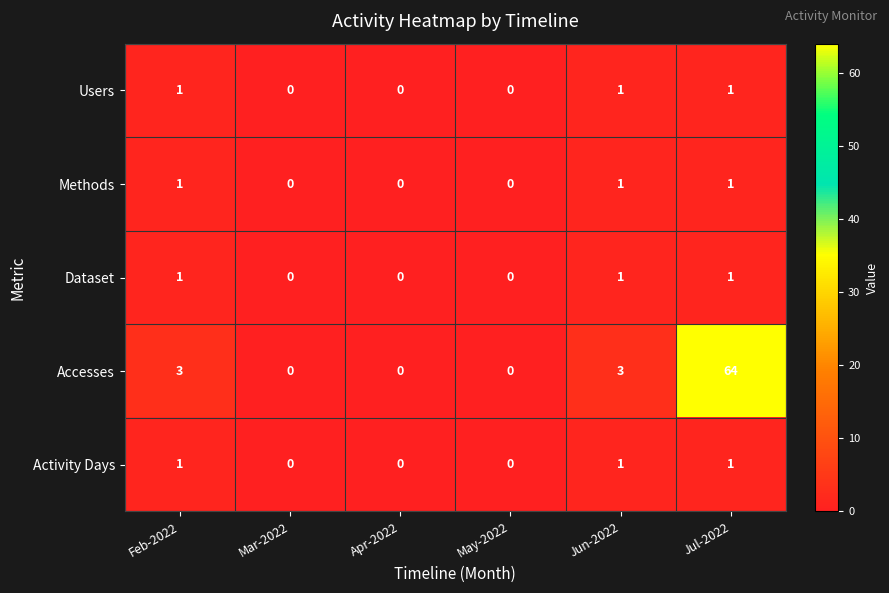

Which label corresponds to the largest value in the chart?

Jul-2022